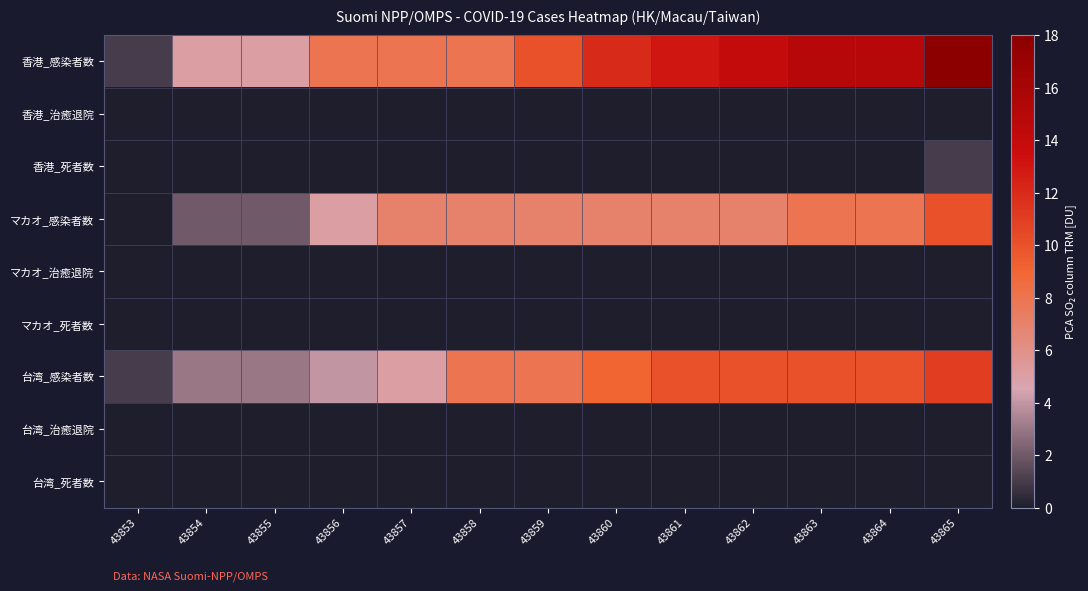

Which label corresponds to the smallest value in the chart?

43853